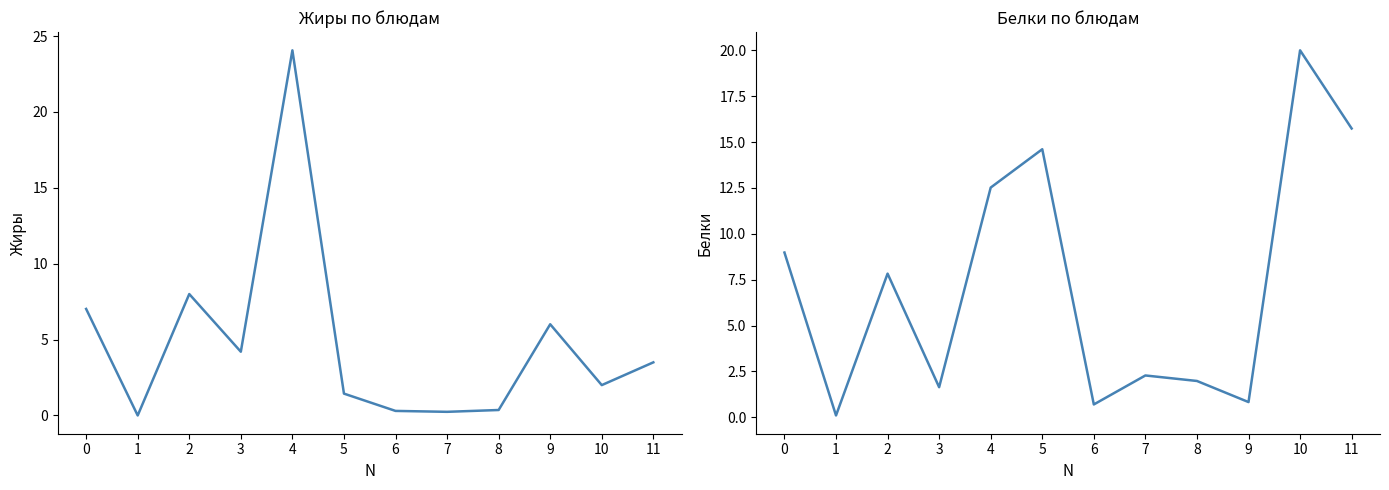

At which label does Белки reach its minimum?

1